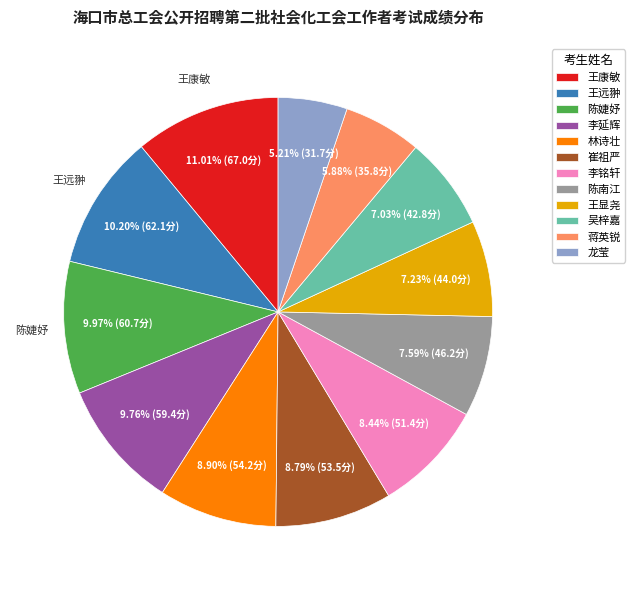

To the nearest percent, what is the average slice percentage?

8%